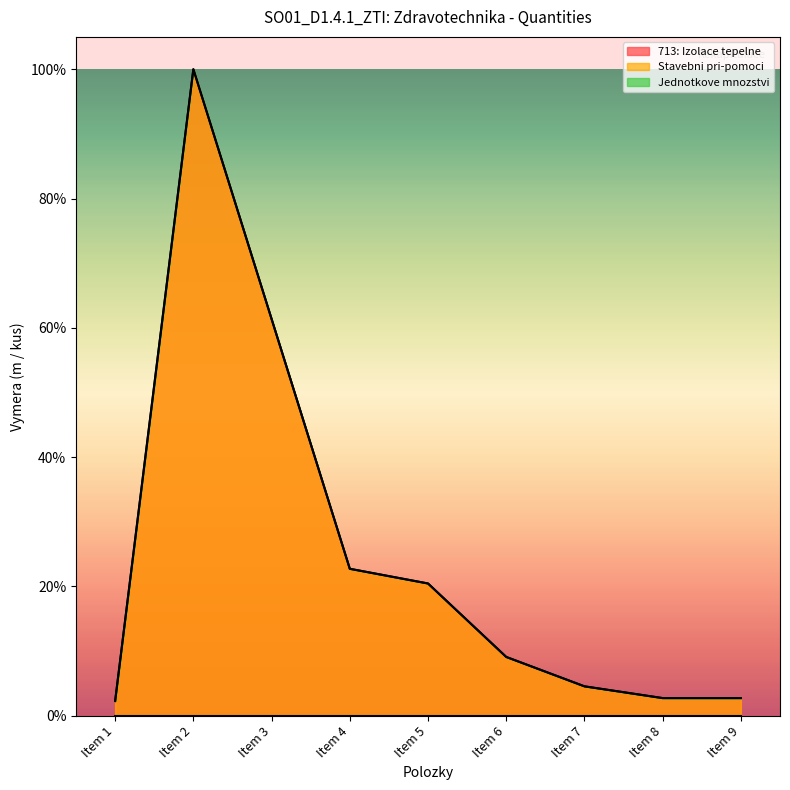

Which series has the largest total across all categories?

713: Izolace tepelne